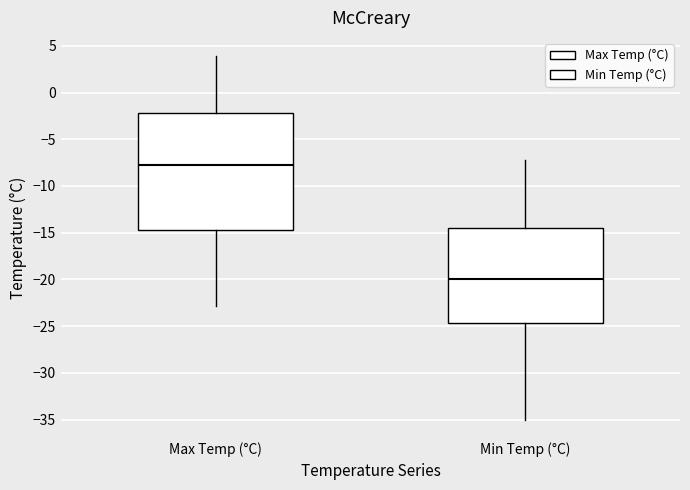

Comparing the boxes themselves (not the whiskers), which one is the tallest?

Max Temp (°C)